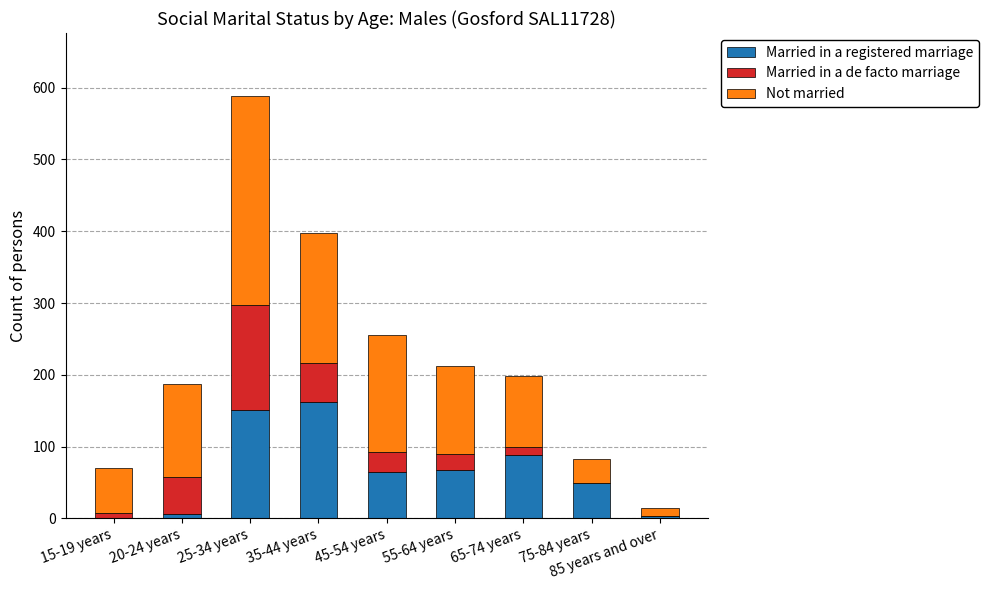

Are the bars horizontal?

No